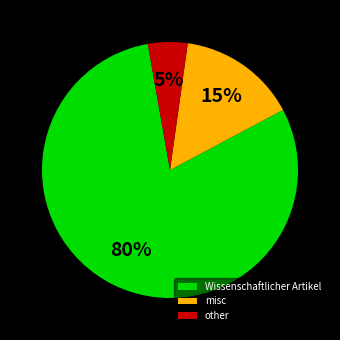

Count the number of slices in the pie.

3